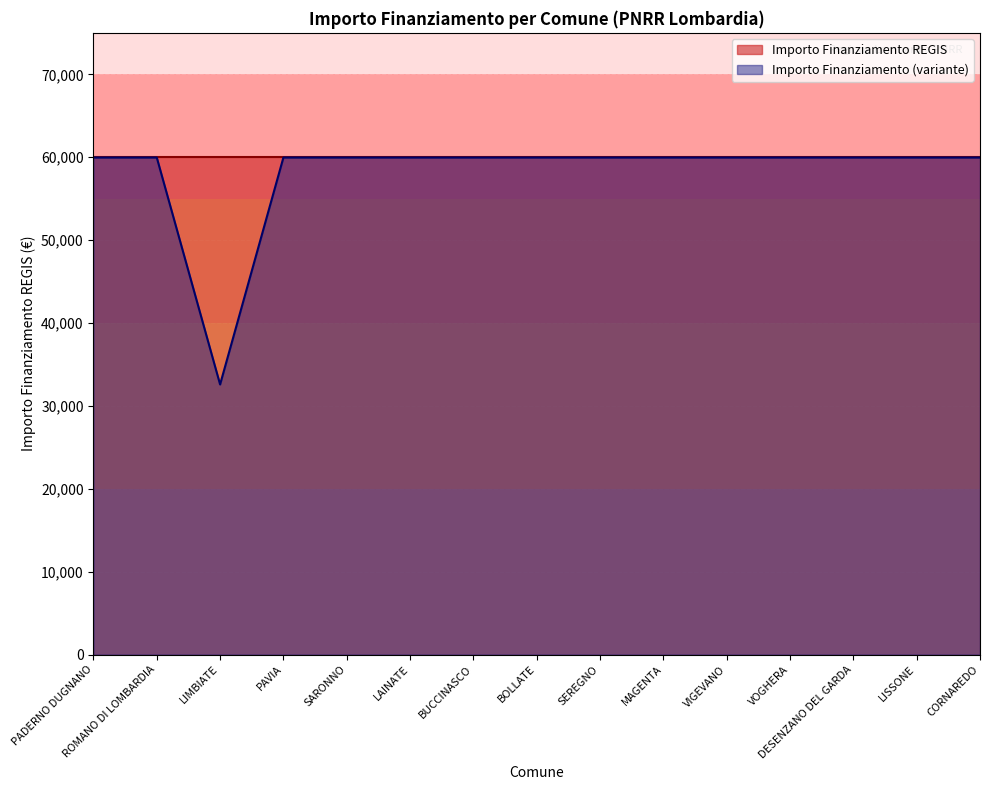

Which series has the widest spread of values?

Importo Finanziamento (variante)